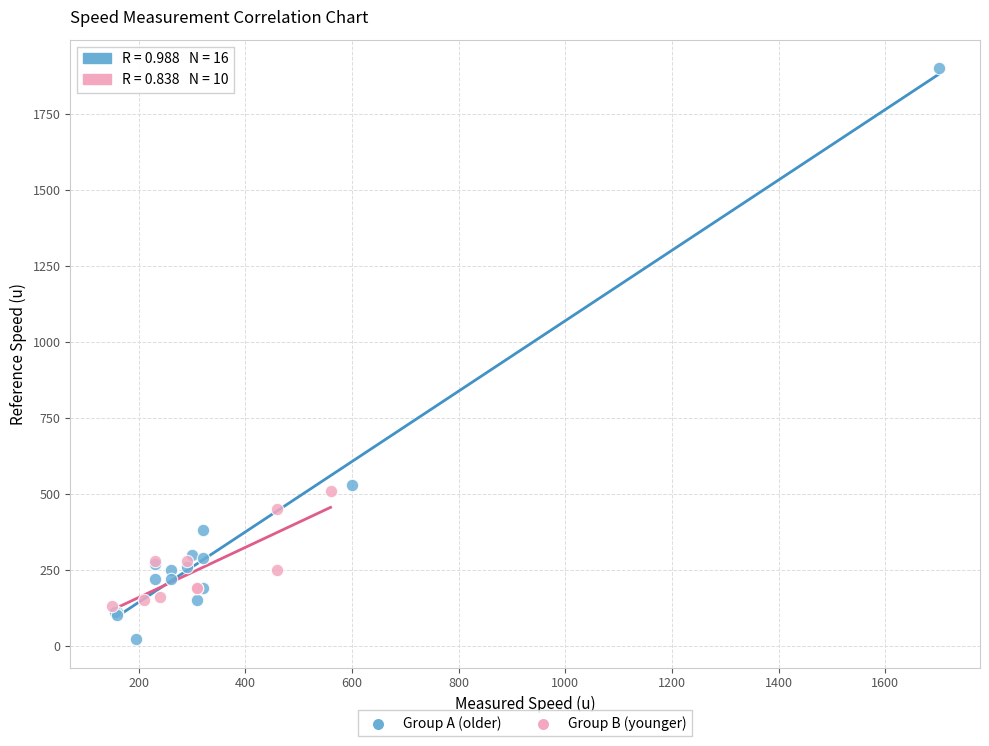

Which series has the widest spread of Y values?

Group A (older)